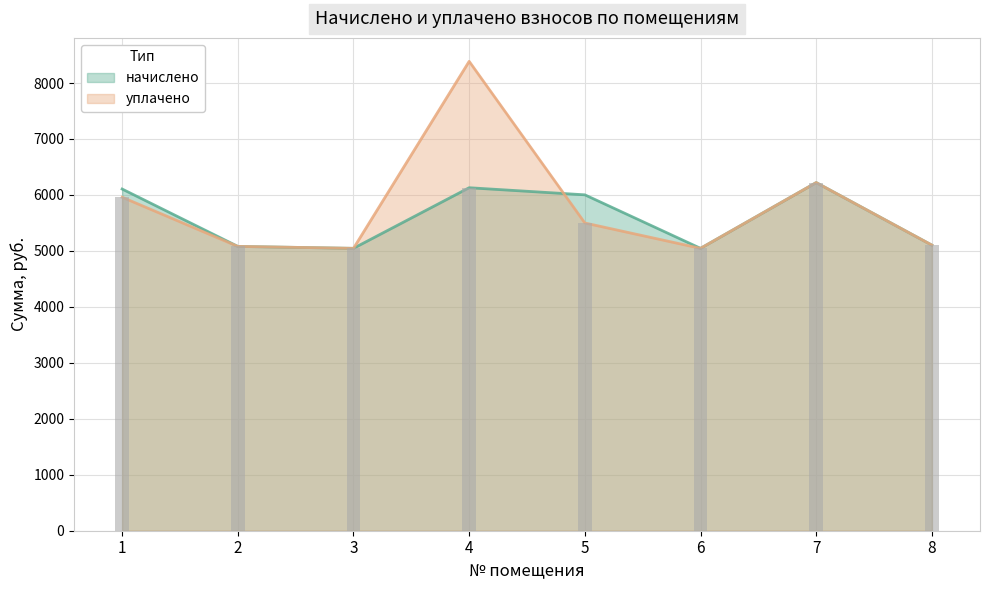

The начислено series shows 6220.8 at 7. True or false?

True